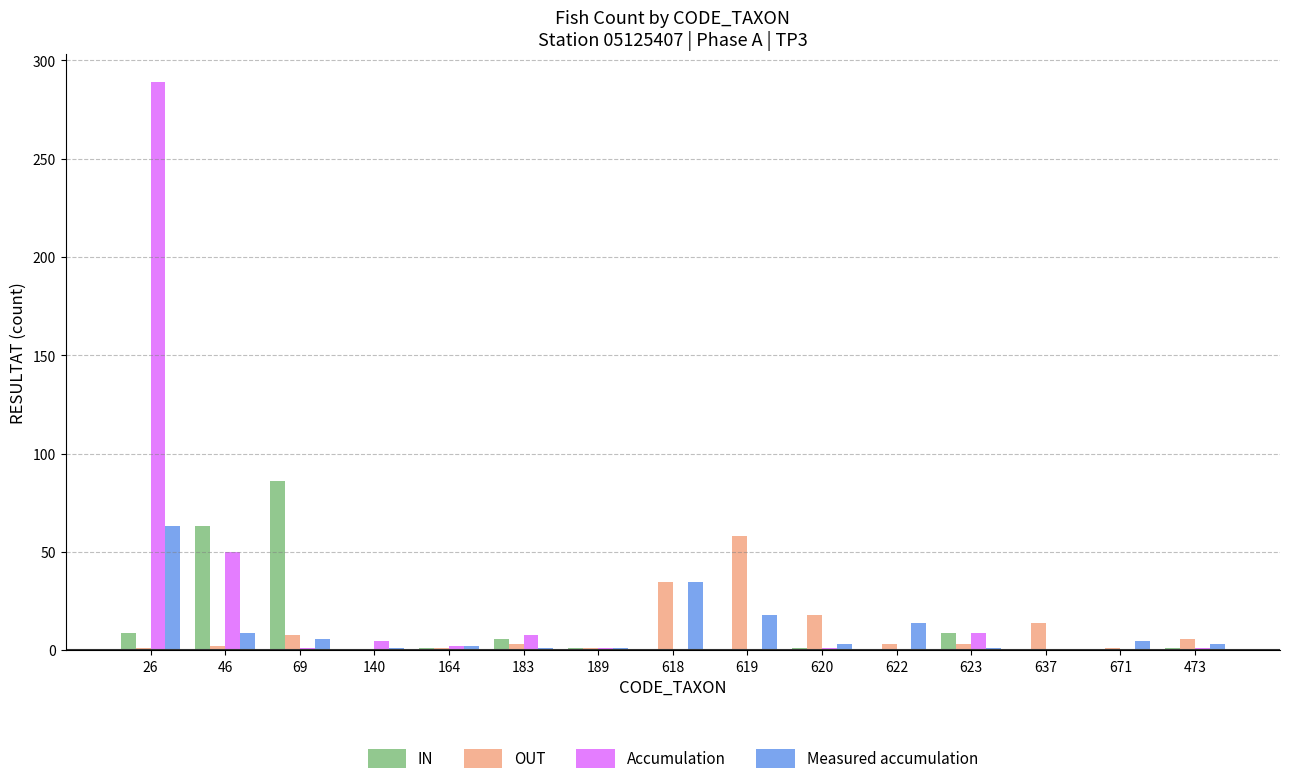

How many groups of bars are there?

15